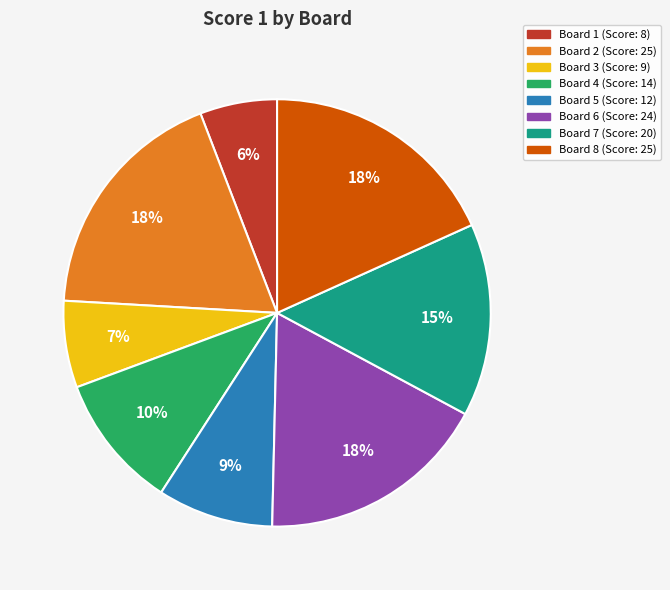

Which has a higher value, Board 7 or Board 6?

Board 6